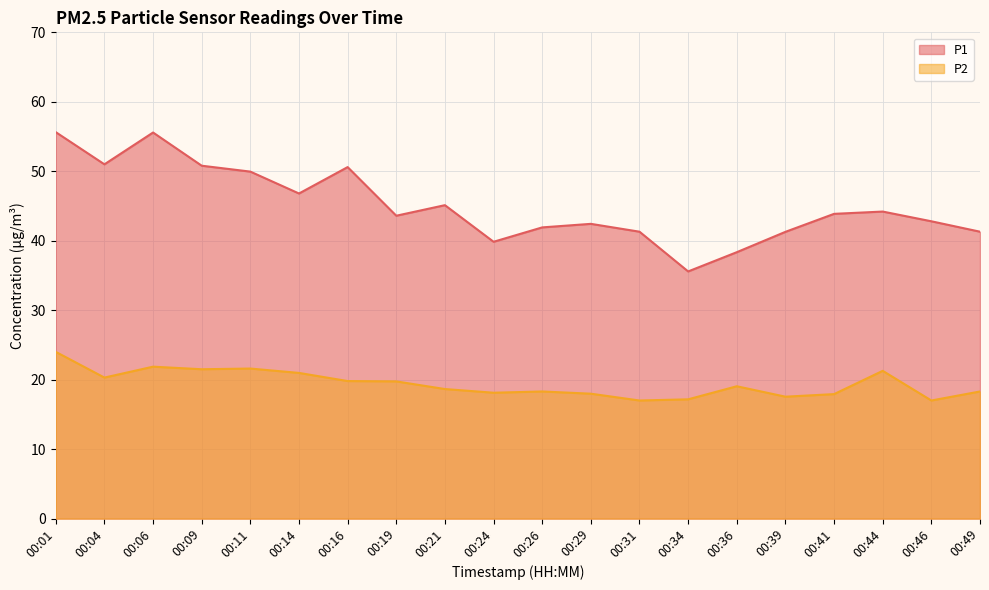

List the labels in order of P2 value, smallest first.

00:31, 00:46, 00:34, 00:39, 00:41, 00:29, 00:24, 00:26, 00:49, 00:21, 00:36, 00:19, 00:16, 00:04, 00:14, 00:44, 00:09, 00:11, 00:06, 00:01